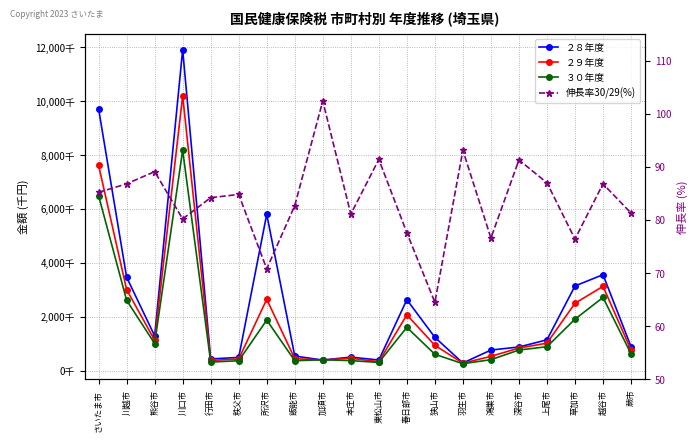

Reading left to right, what are all the values shown in this chart?

２８年度: 9712722.0	3465198.0	1287718.0	11910413.0	431756.0	487995.0	5801147.0	538159.0	390793.0	499752.0	391290.0	2630465.0	1233428.0	280818.0	761972.0	875448.0	1141217.0	3139573.0	3559926.0	889307.0
２９年度: 7618109.0	3005483.0	1125323.0	10201633.0	377149.0	429421.0	2645007.0	441863.0	392270.0	456099.0	329677.0	2068182.0	937696.0	274004.0	527932.0	835699.0	1018325.0	2496589.0	3126968.0	764846.0
３０年度: 6491182.0	2609218.0	1002811.0	8179984.0	317400.0	364055.0	1873346.0	365639.0	401636.0	369997.0	301483.0	1605467.0	604726.0	255067.0	404362.0	762638.0	885991.0	1907291.0	2714157.0	621897.0
伸長率30/29(%): 85.2	86.8	89.1	80.2	84.2	84.8	70.8	82.7	102.4	81.1	91.4	77.6	64.5	93.1	76.6	91.3	87.0	76.4	86.8	81.3